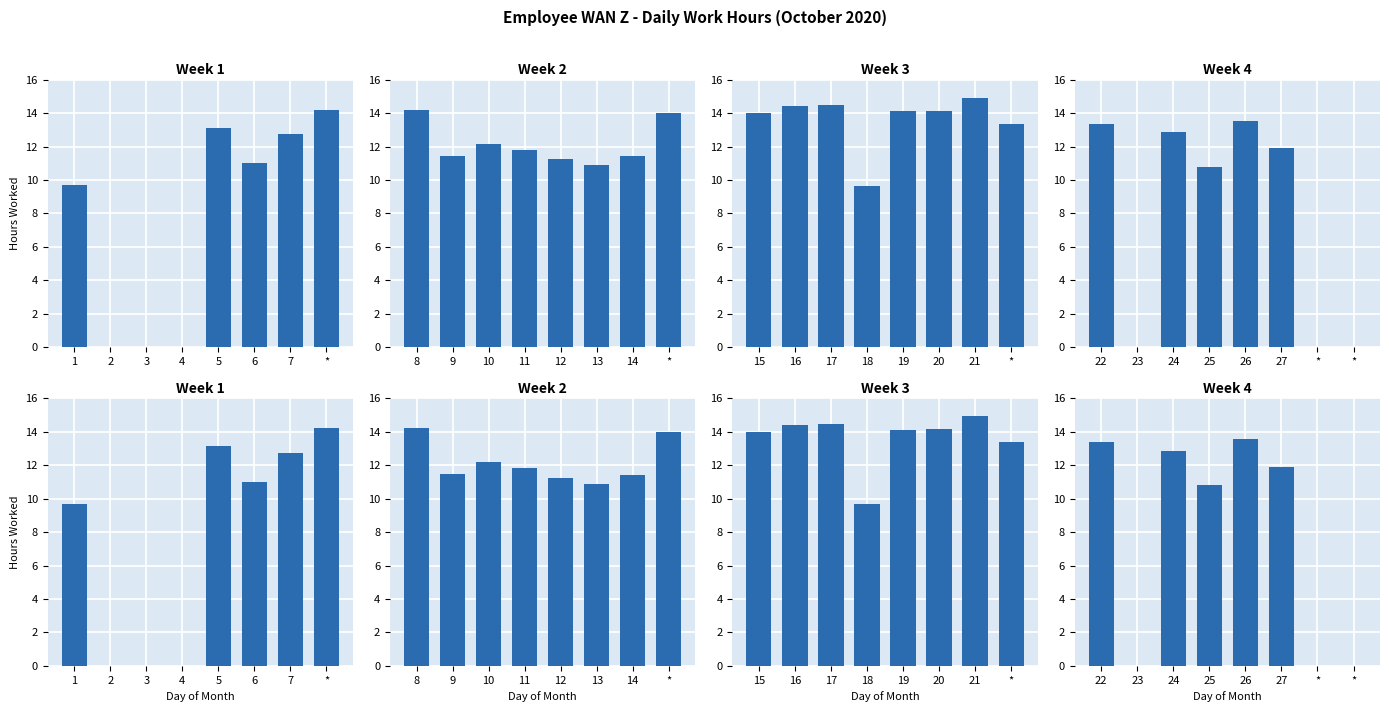

Where is Week 3 nearest to the value 12?

*